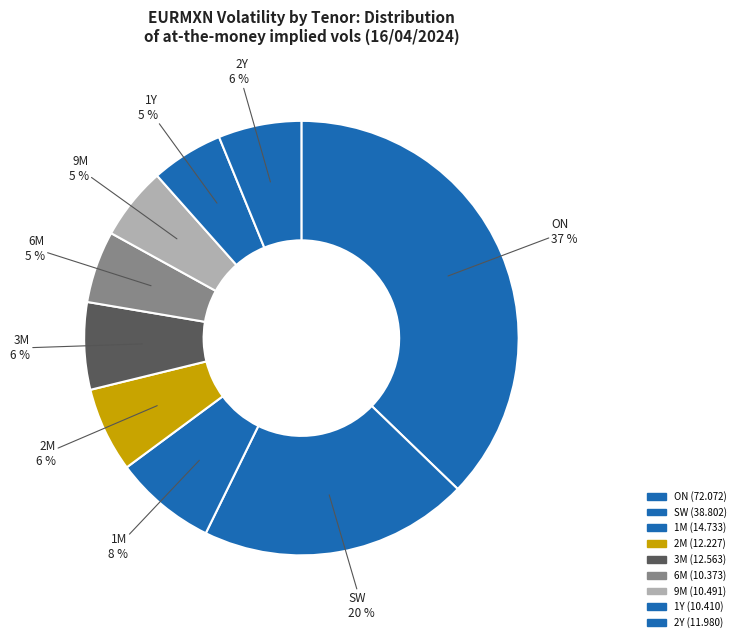

To the nearest percent, what is the average slice percentage?

11%